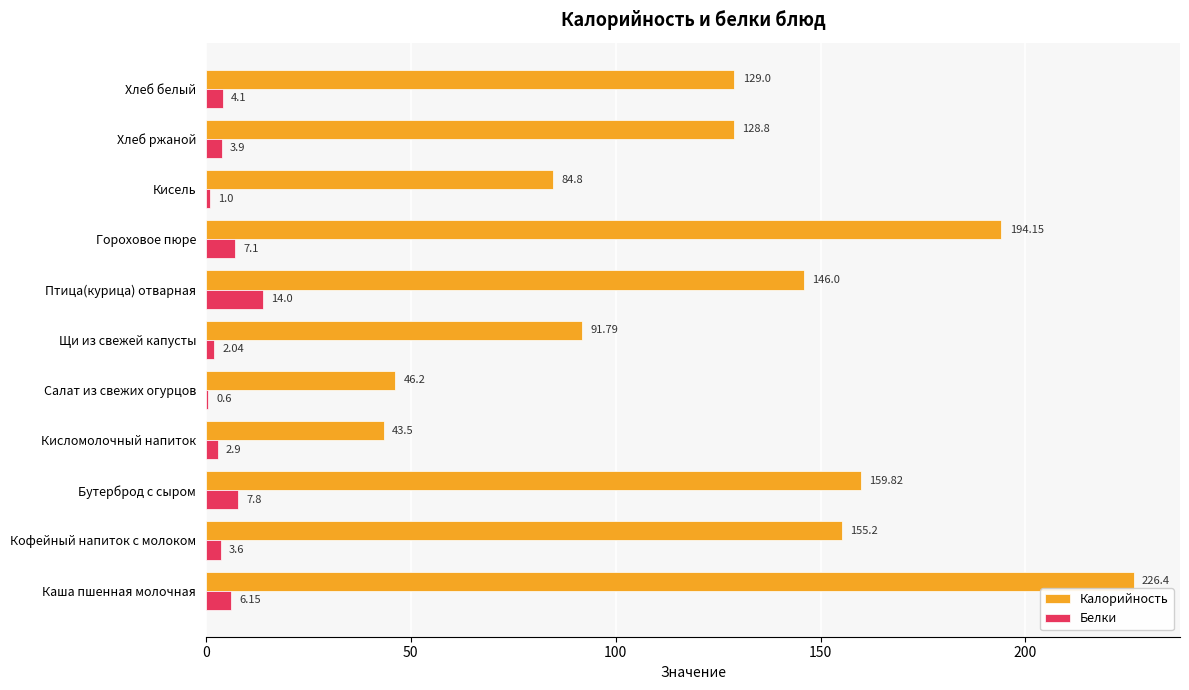

What is the total value across all series at Кисель?

85.8